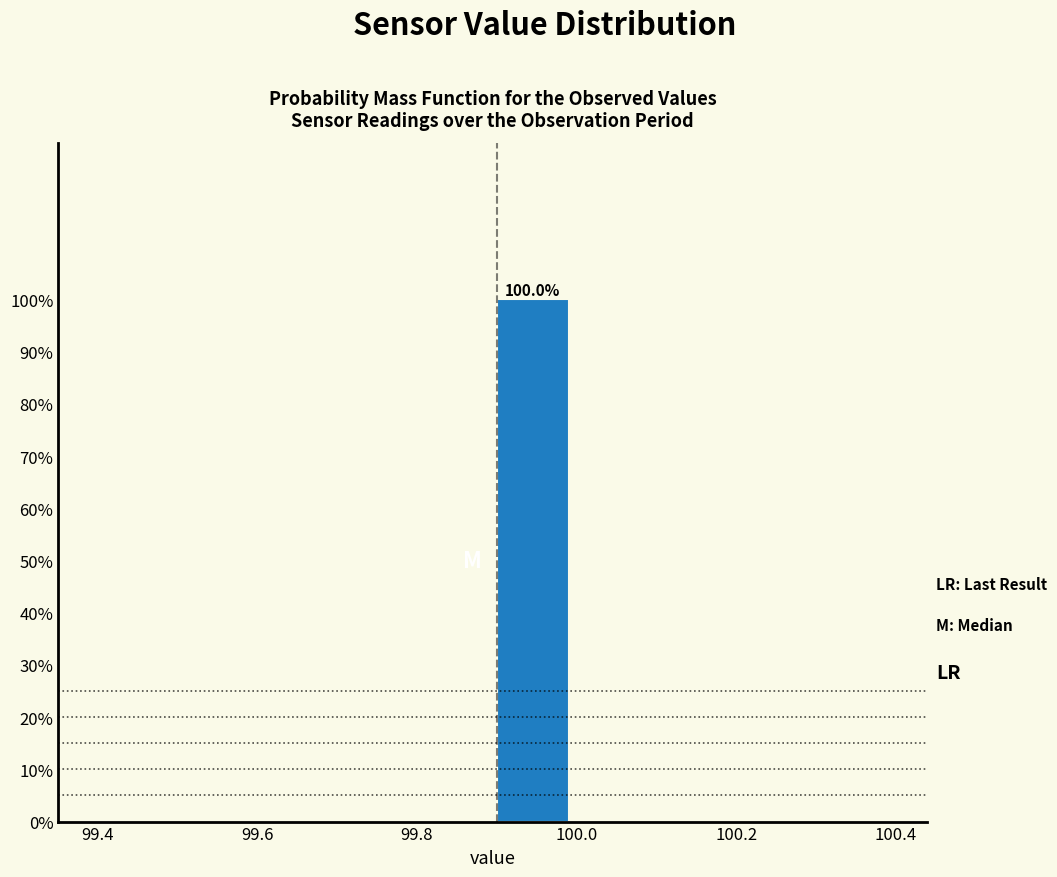

Which range on the x-axis has the tallest bar?

99.9 to 100.0